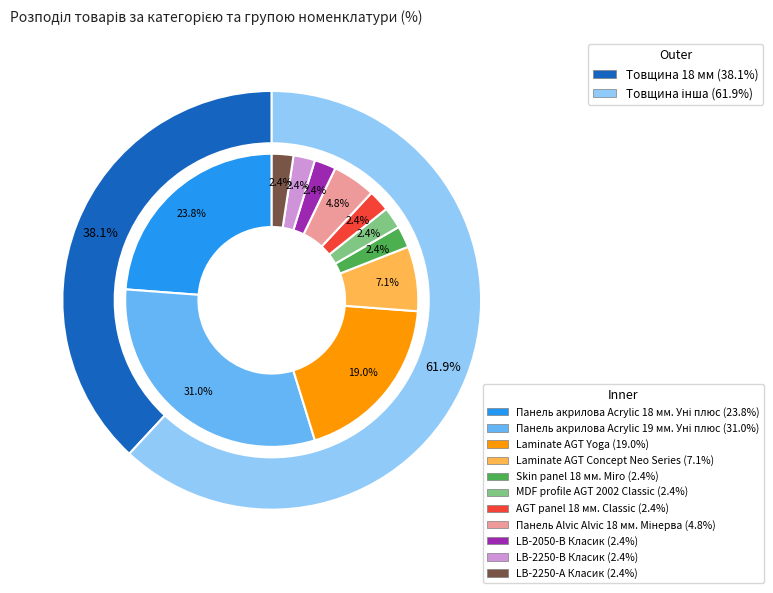

The LB-2250-В Класик slice represents 1% of the pie. True or false?

False